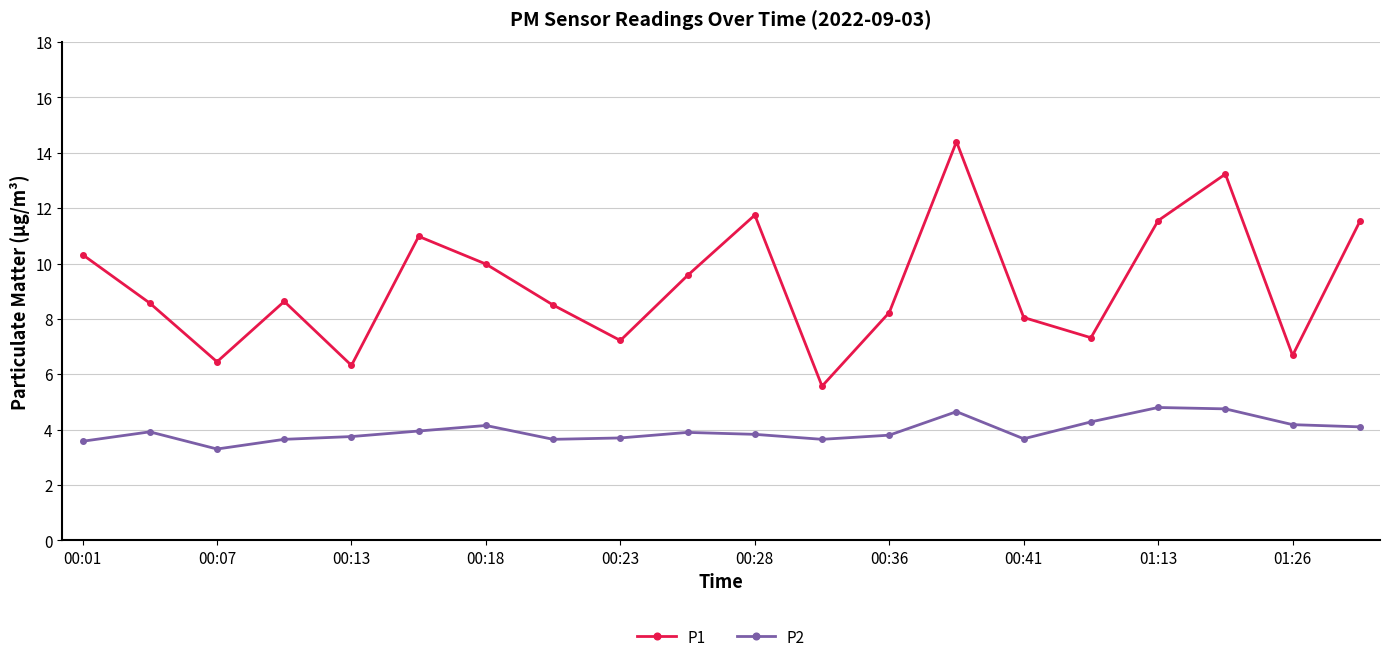

Which series has the largest total across all categories?

P1